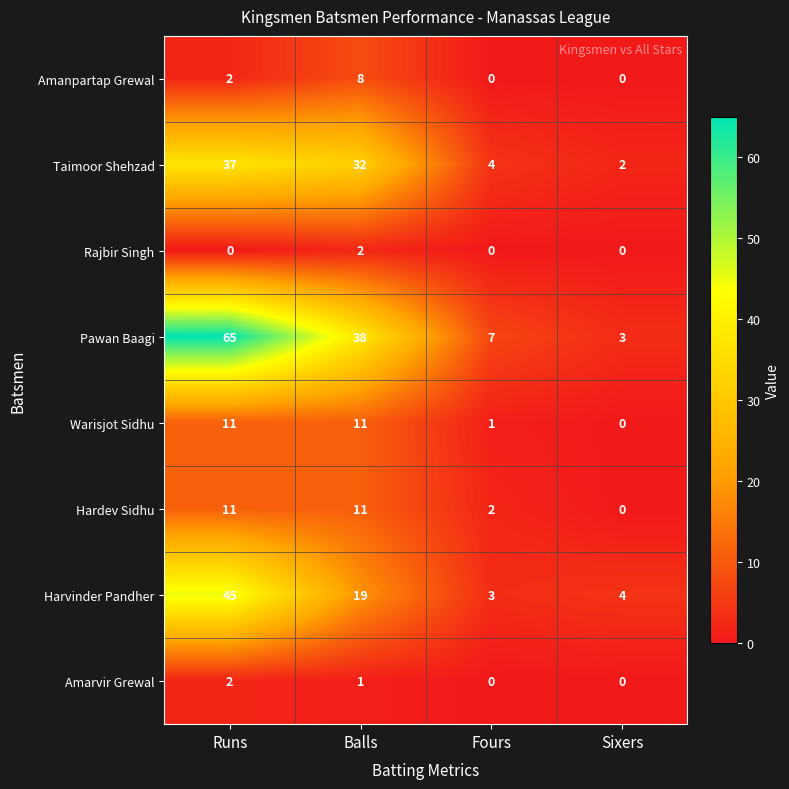

At which label does Taimoor Shehzad reach its peak?

Runs